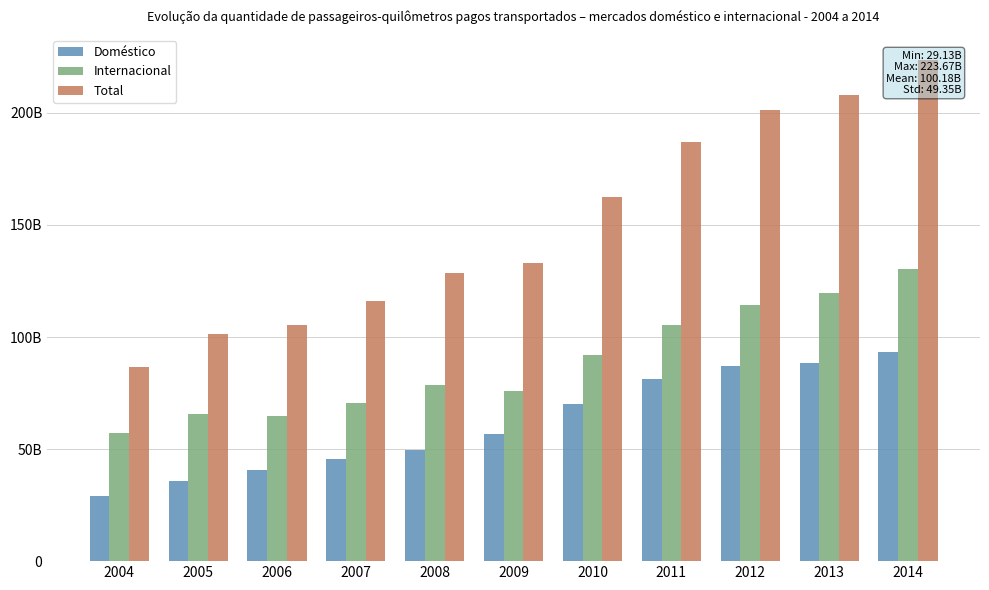

Rank the series at 2008 from highest to lowest value.

Total, Internacional, Doméstico